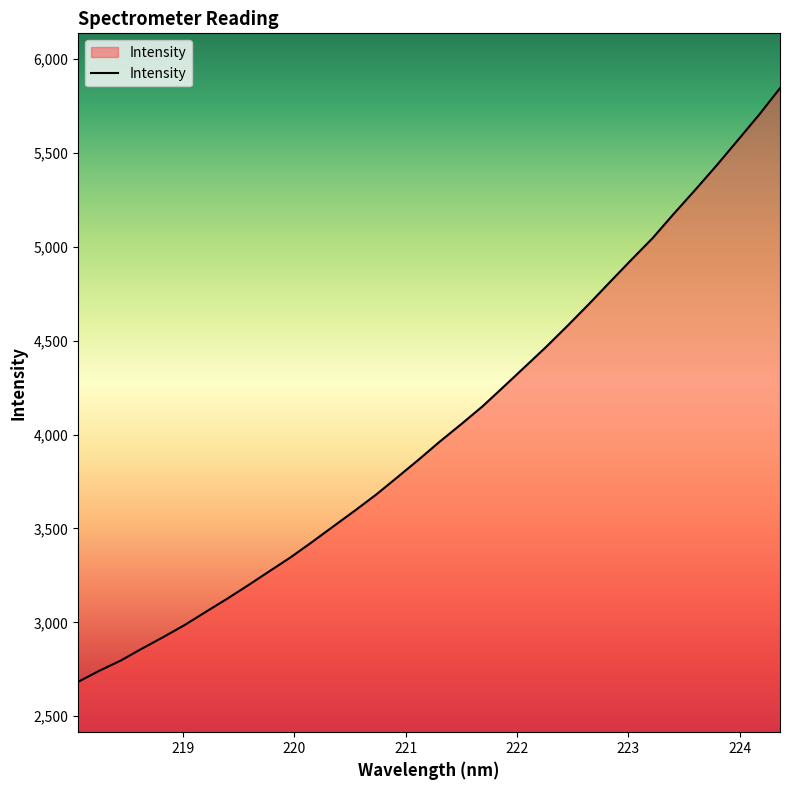

What is the average value?

4034.7